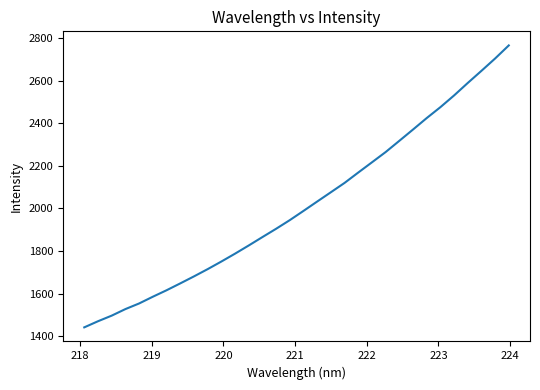

What is the minimum value shown in the chart?

1440.8